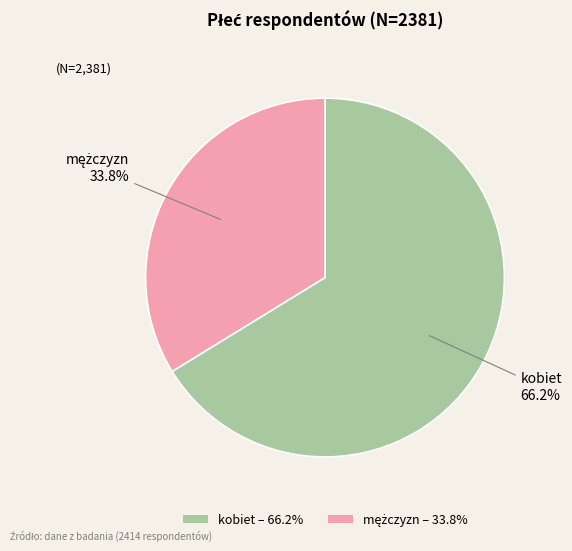

What percentage is NOT represented by kobiet – 66.2%?

33.8%